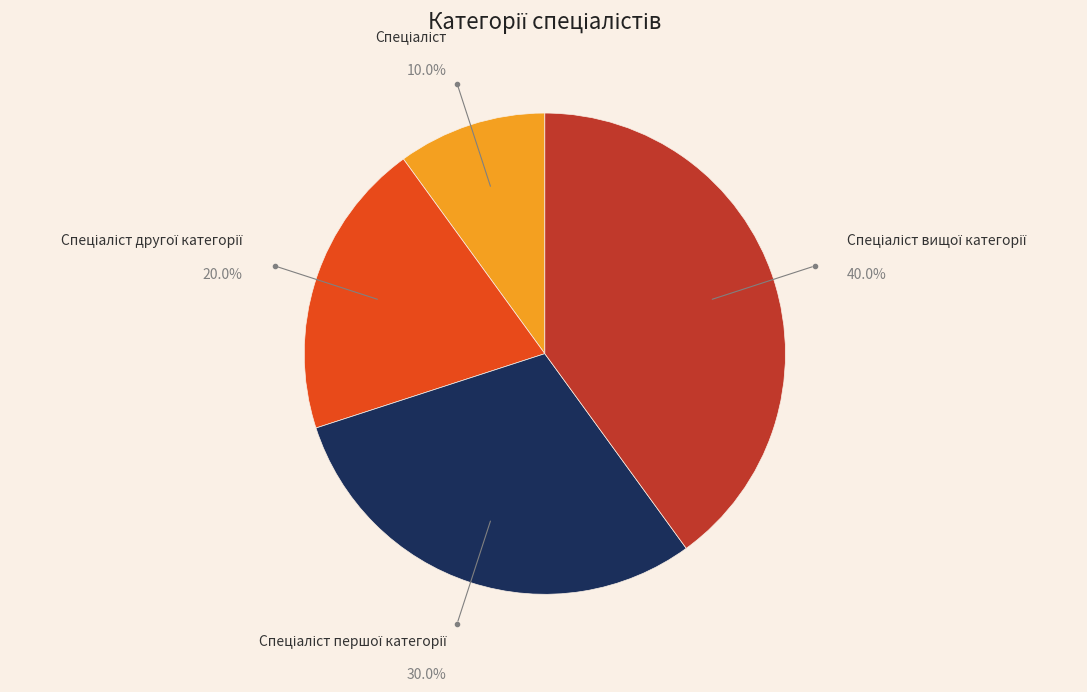

How many slices are in this pie chart?

4